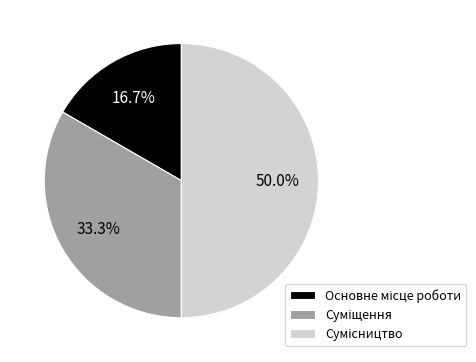

What is the change in value from Основне місце роботи to Суміщення?

+1